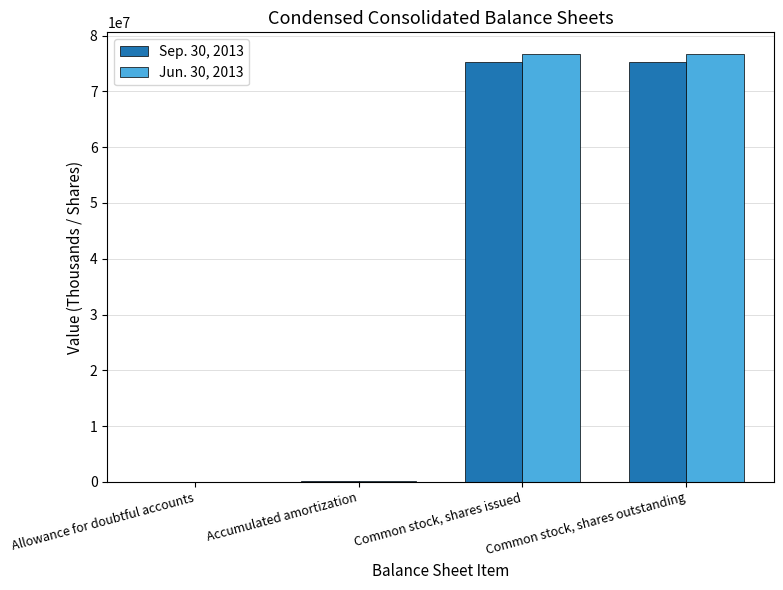

What is the total value across all series at Common stock, shares issued?

152015000